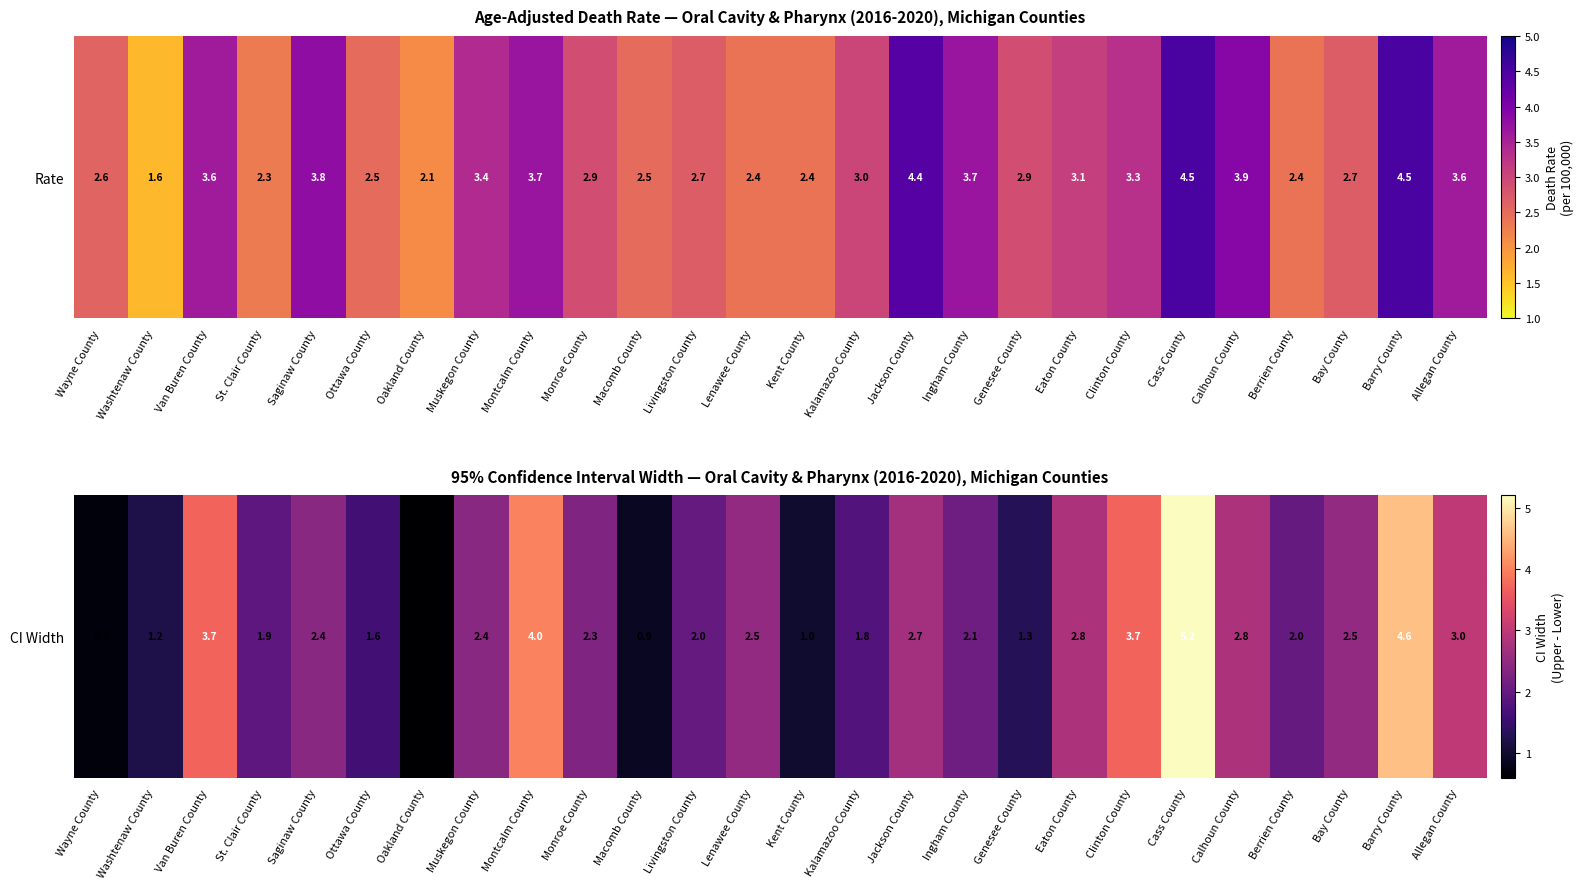

What value does the data have at Lenawee County?

2.5